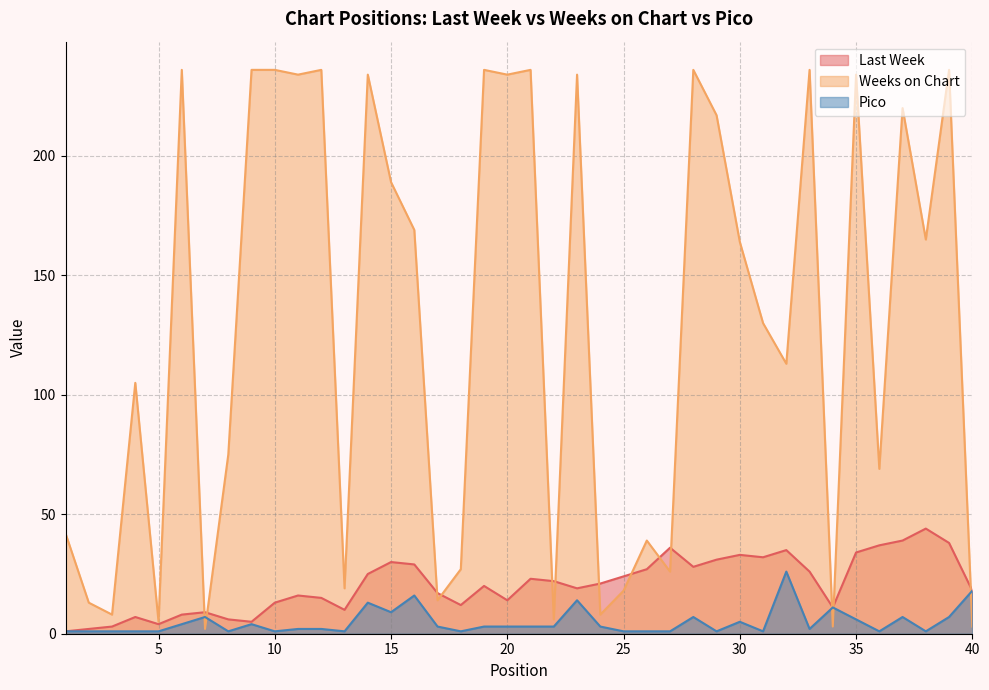

What is the lowest value of the Pico series?

1